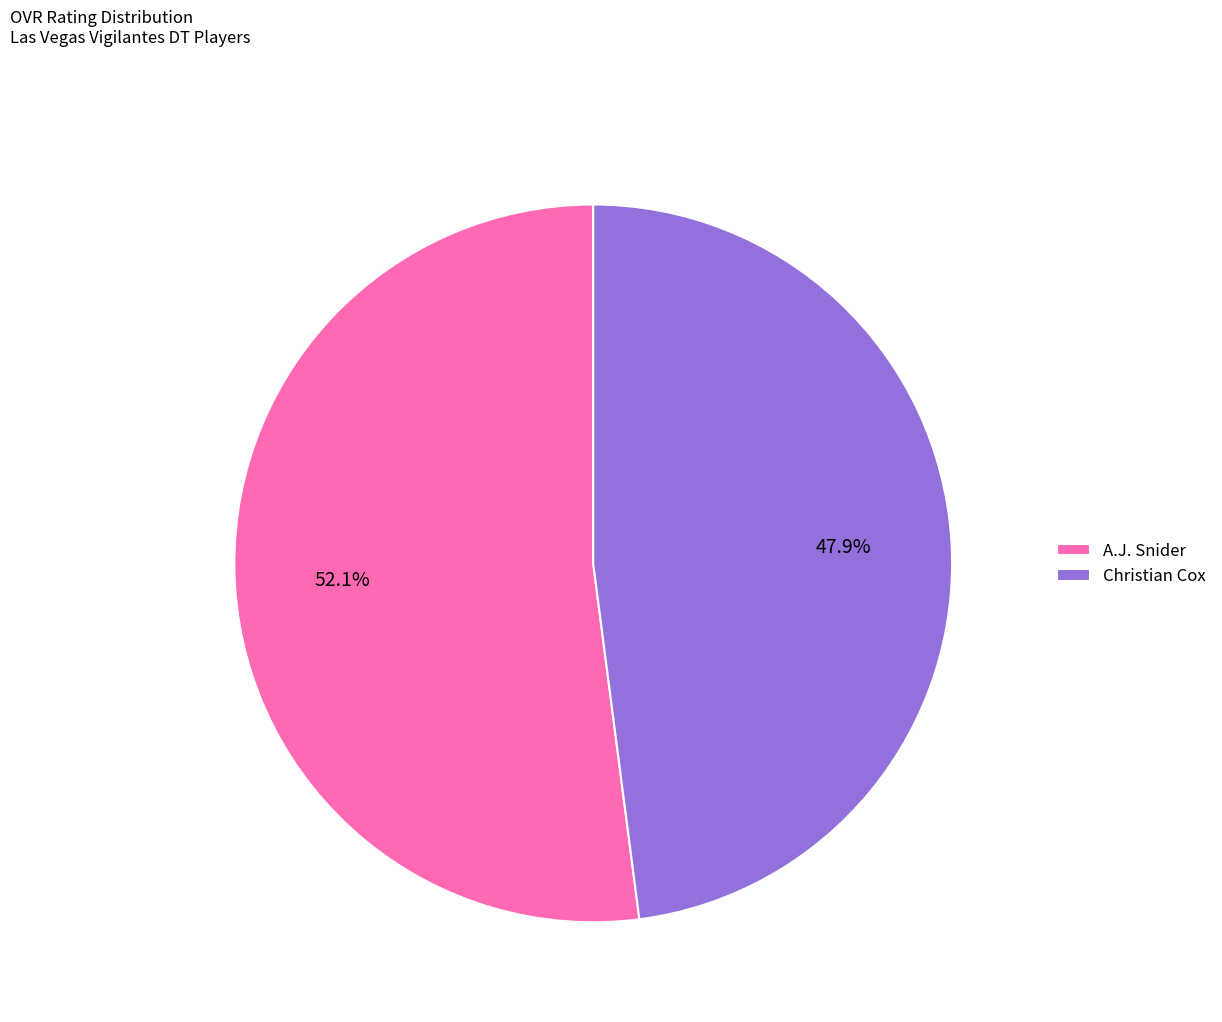

Is there a majority slice in this chart?

Yes